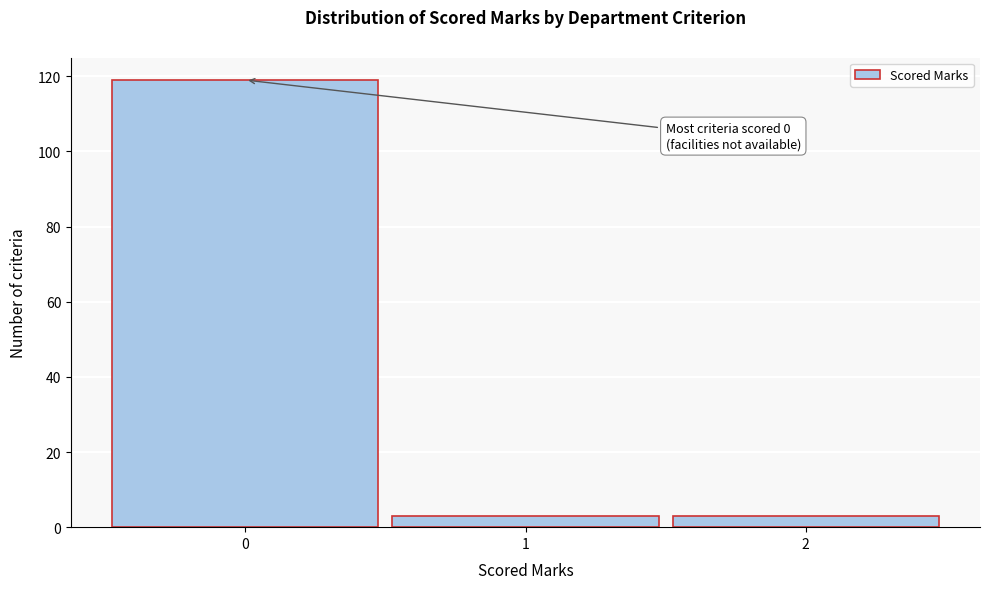

Which range on the x-axis has the tallest bar?

-0.5 to 0.5